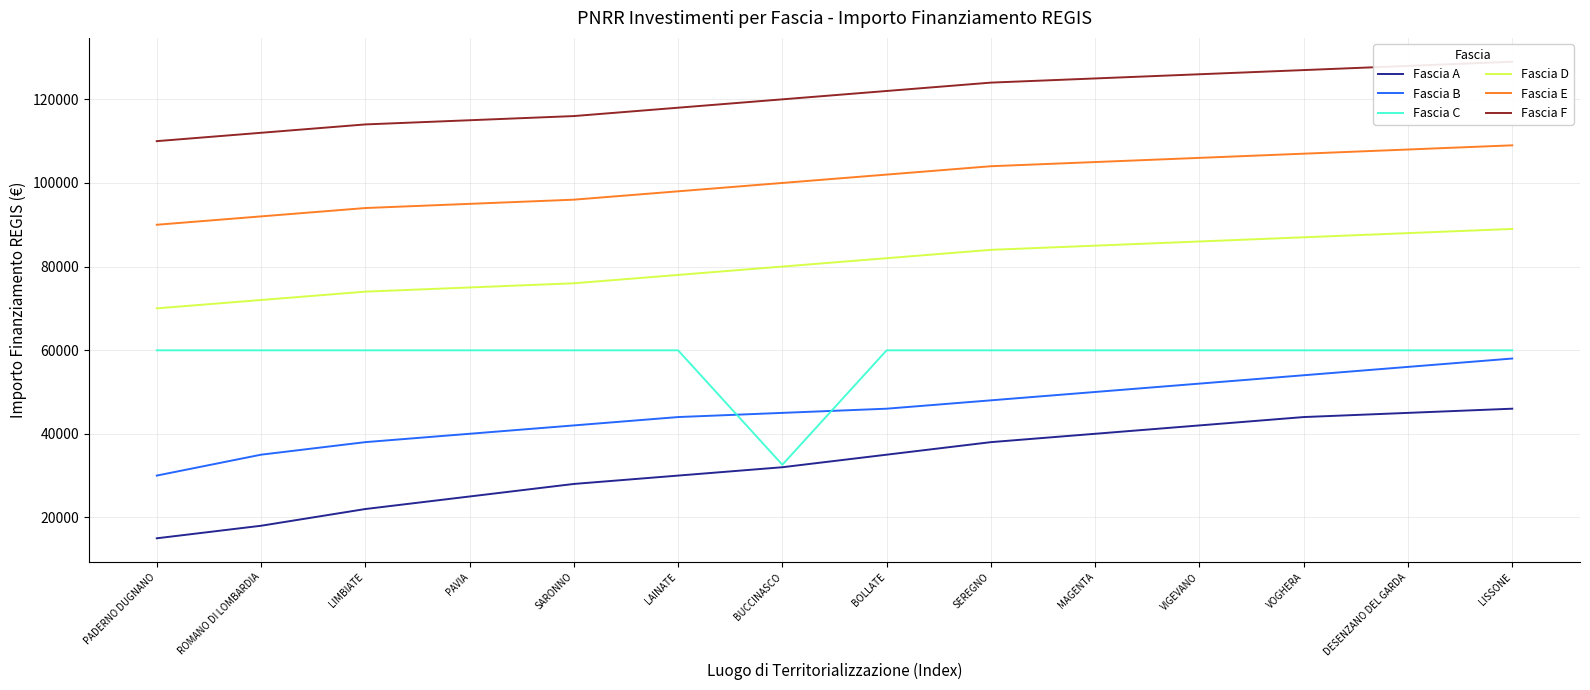

What is the label of the 6th point from the left?

LAINATE